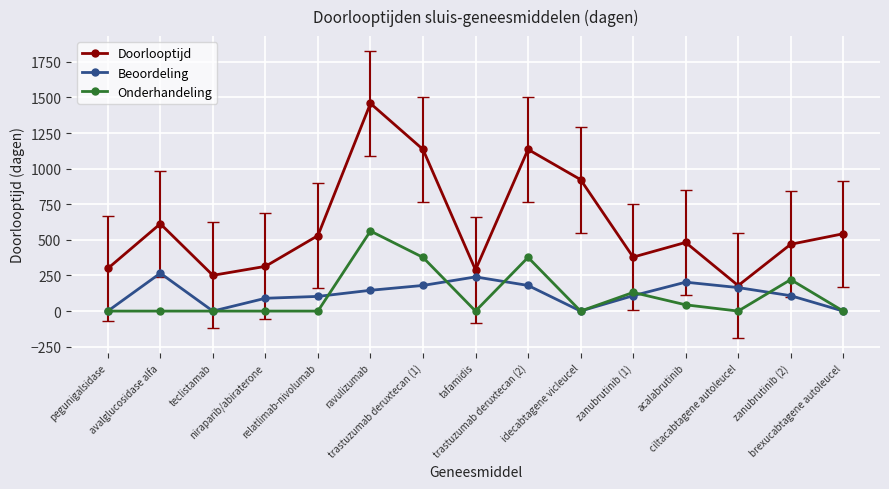

How many lines are shown in the chart?

3